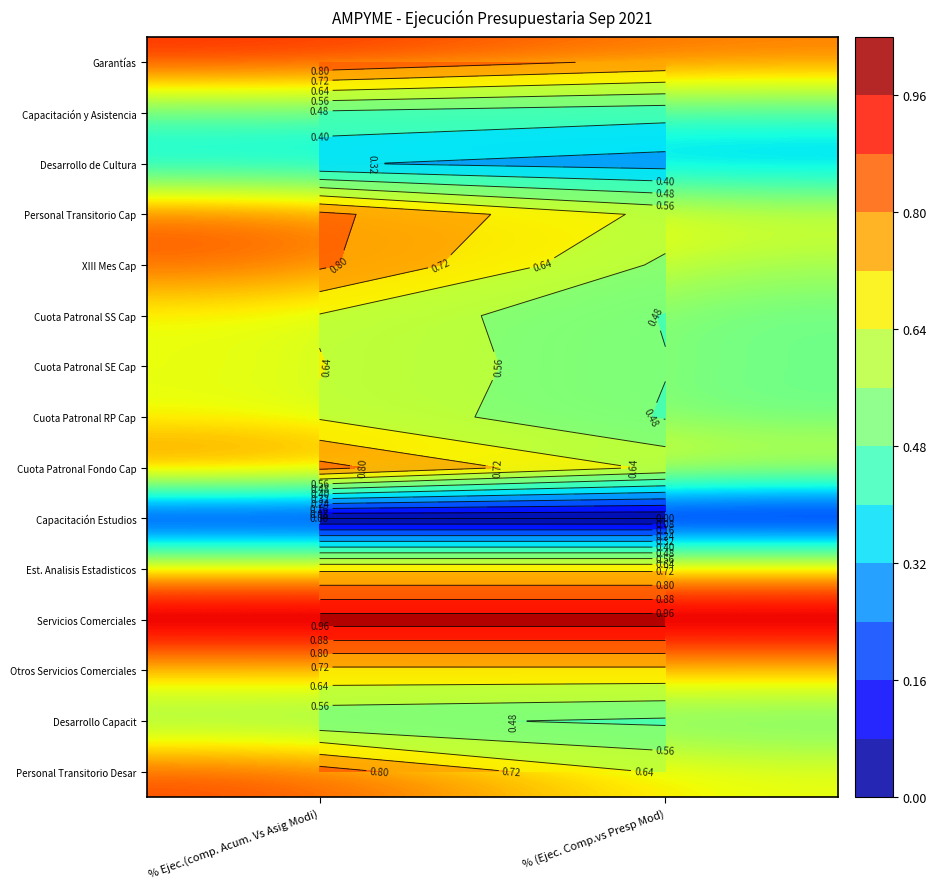

Which category has the lowest value in the Personal Transitorio Cap series?

% (Ejec. Comp.vs Presp Mod)